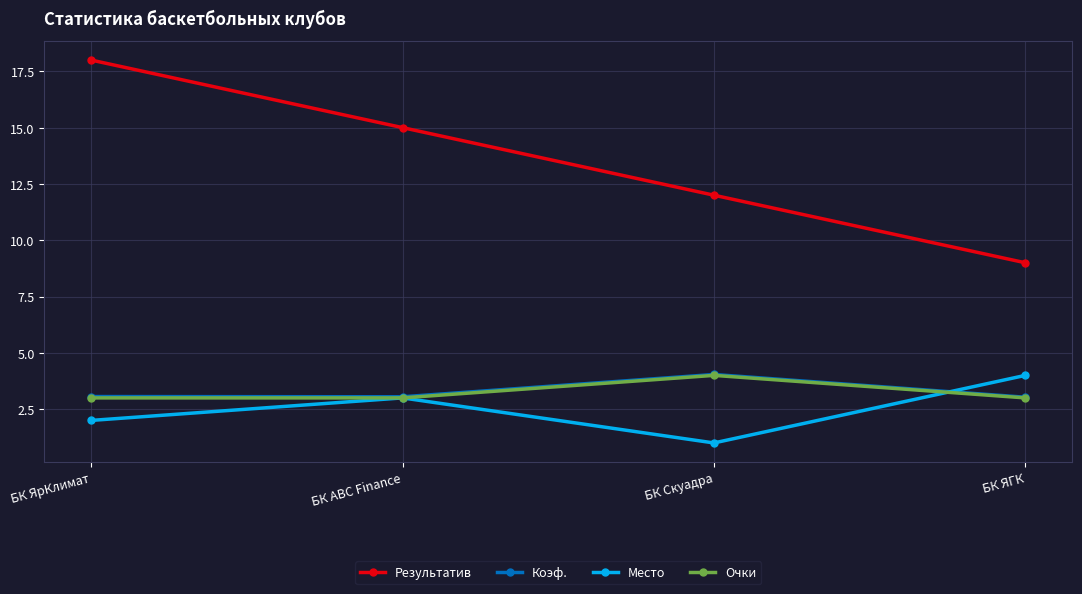

Which series has the largest range (max minus min)?

Результатив